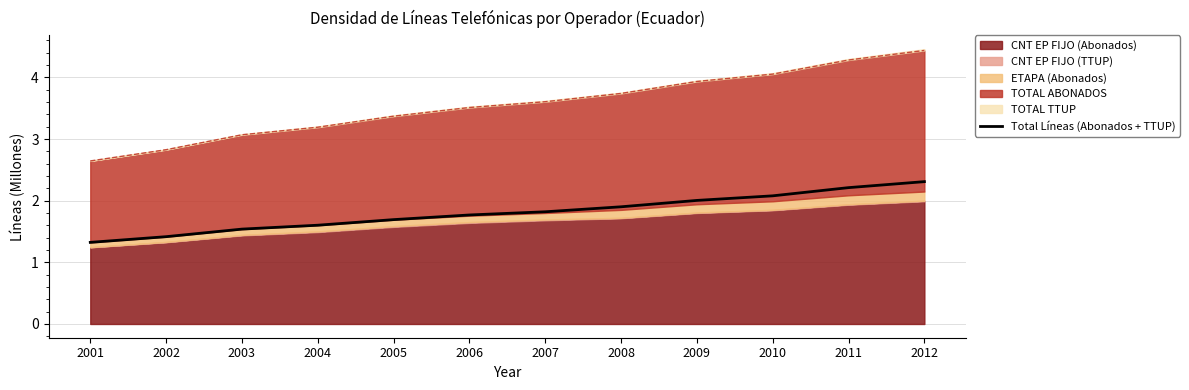

List the labels in order of value, largest first.

2012, 2011, 2010, 2009, 2008, 2007, 2006, 2005, 2004, 2003, 2002, 2001